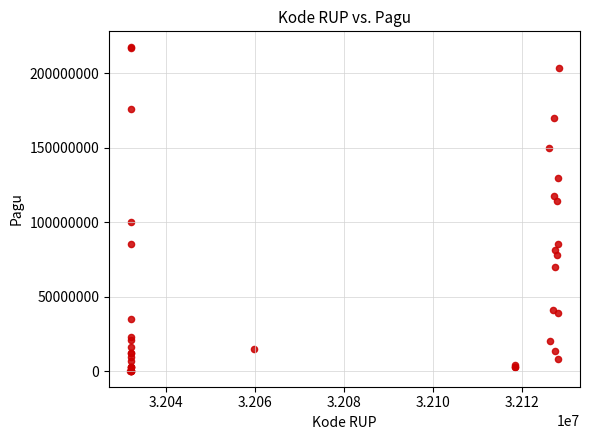

What Y value in the scatter plot is closest to 108830000?

114296000